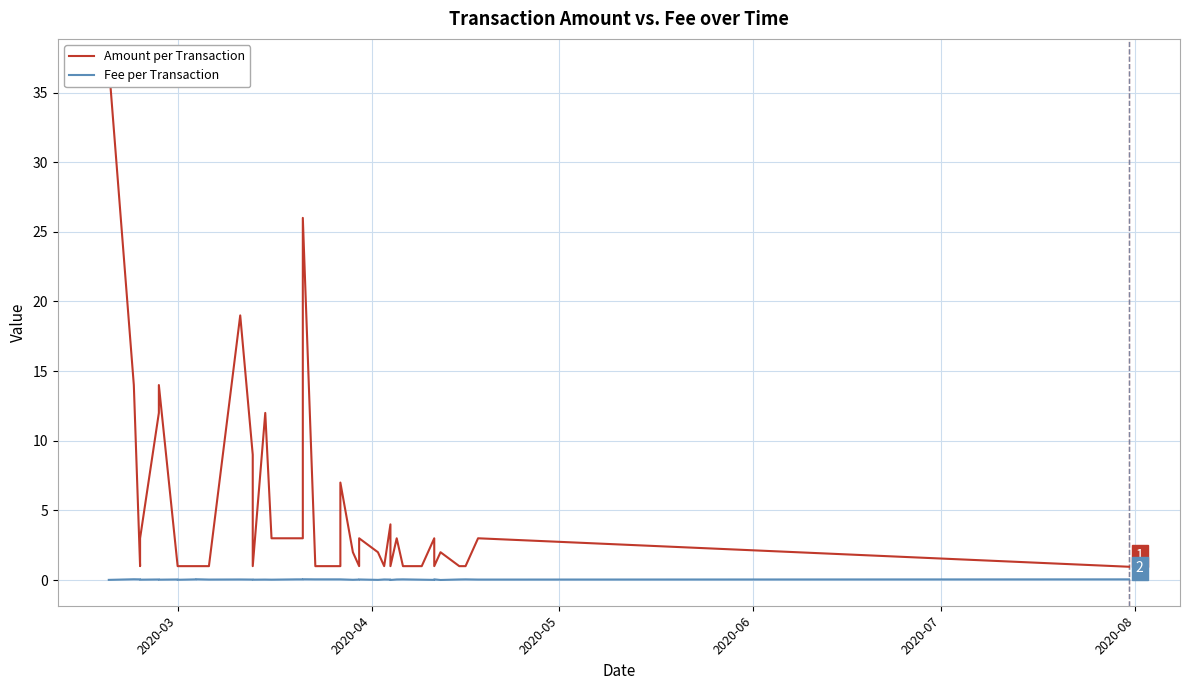

Count the Fee per Transaction values in the range 0 to 1.

39